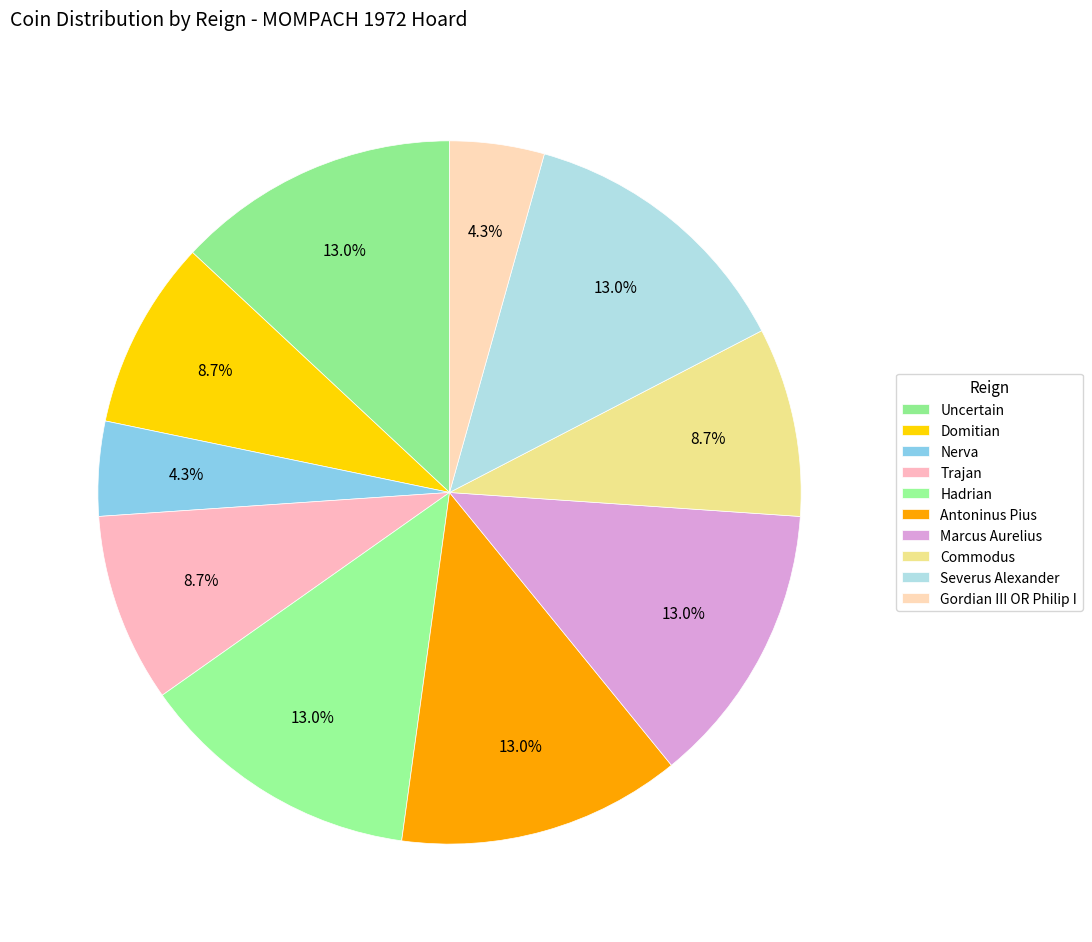

True or false: Gordian III OR Philip I accounts for 4% of the total.

True